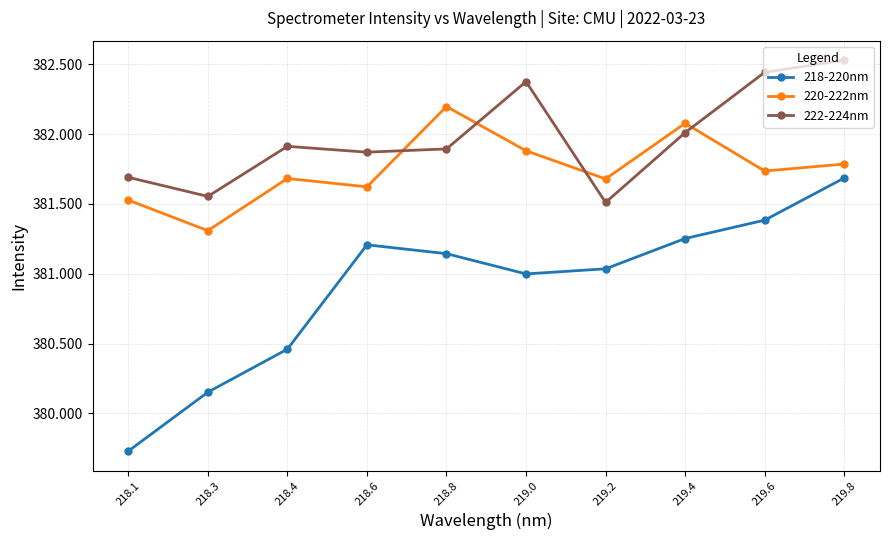

What is the value of the 222-224nm point at the 10th from the left?

382.5